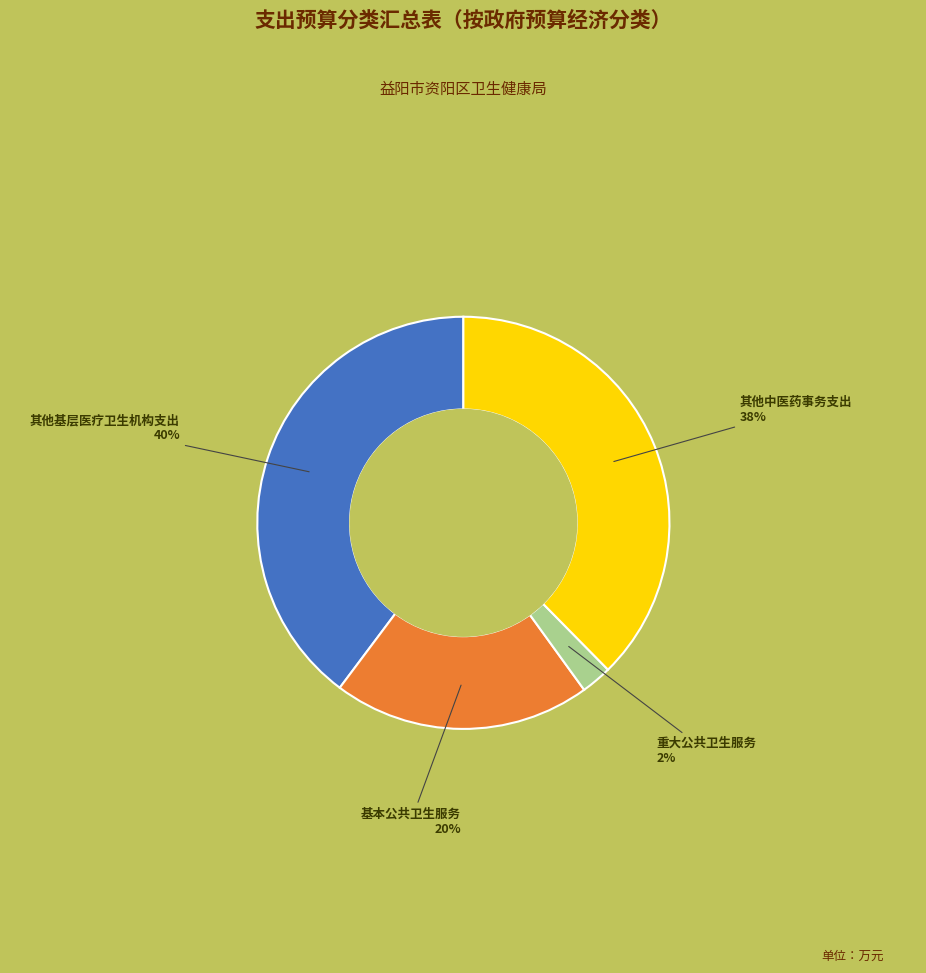

To the nearest percent, what is the average slice percentage?

25%